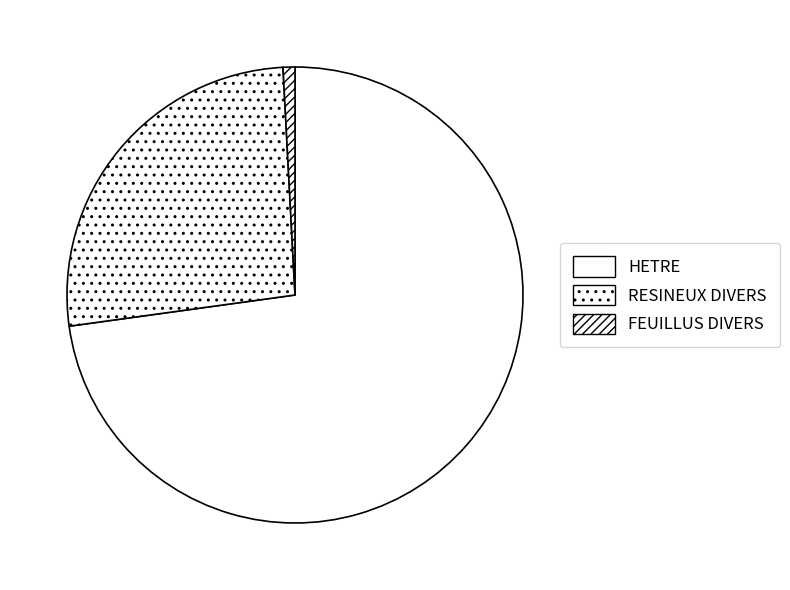

To the nearest percent, what portion does FEUILLUS DIVERS represent?

1%